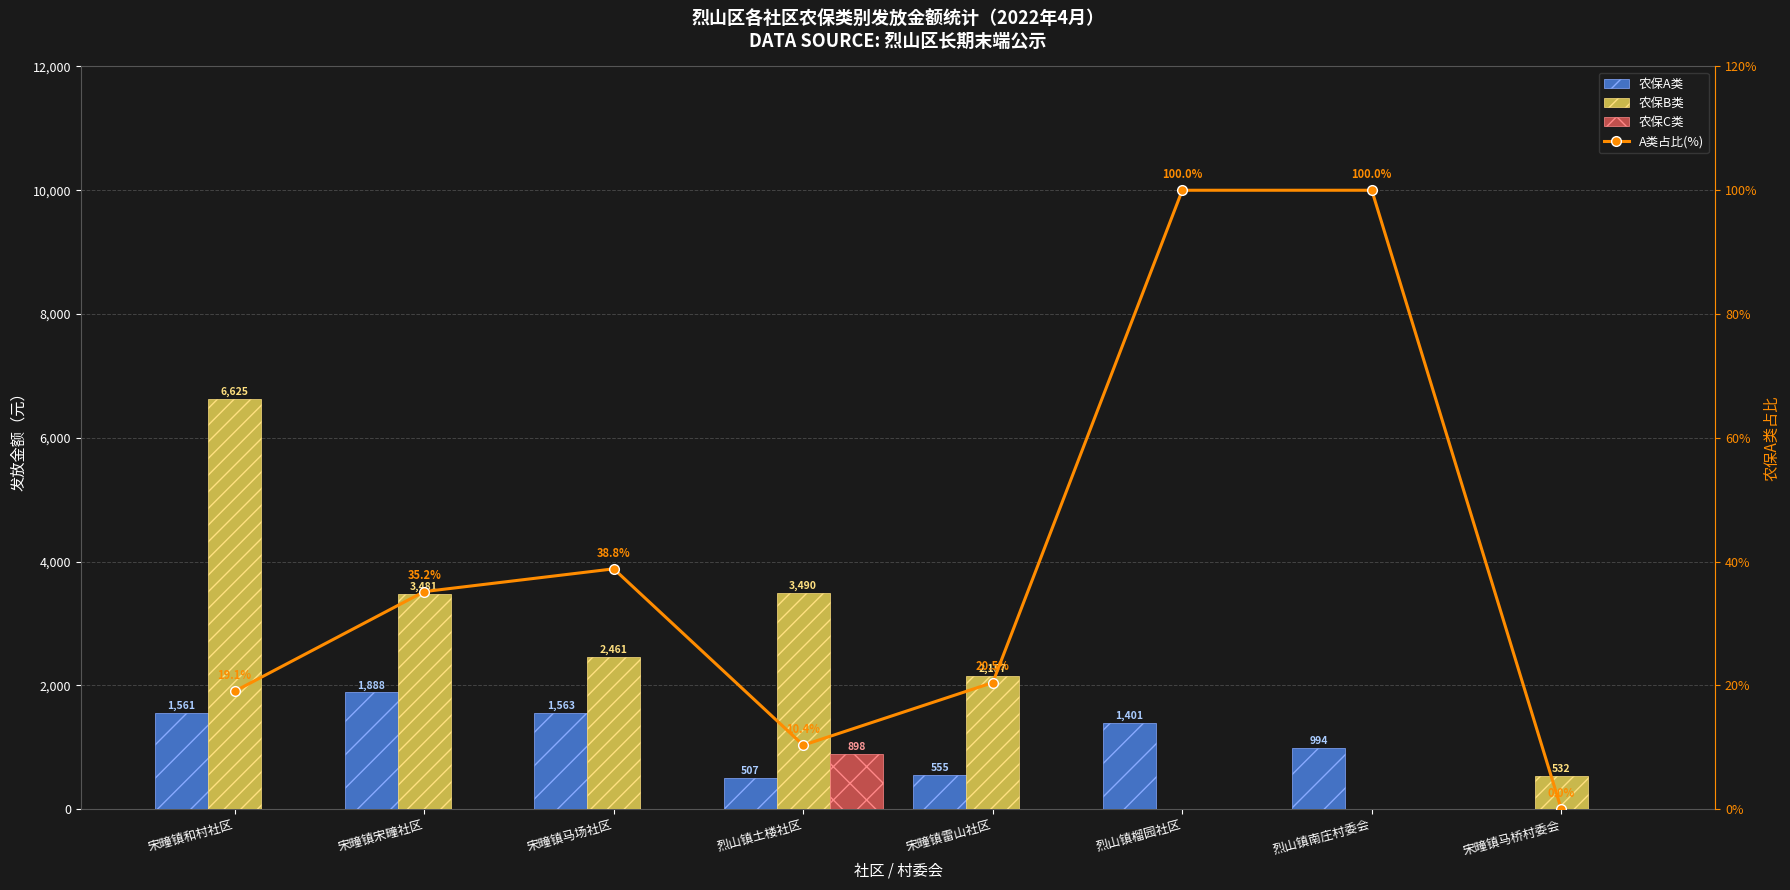

Rank the series by their maximum value, from lowest to highest.

A类占比(%), 农保C类, 农保A类, 农保B类